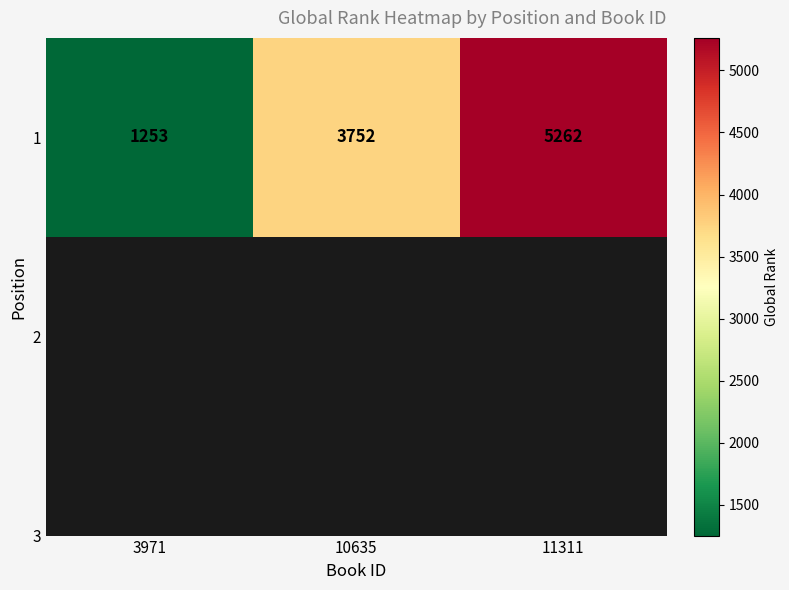

How many data points are above 3752?

1